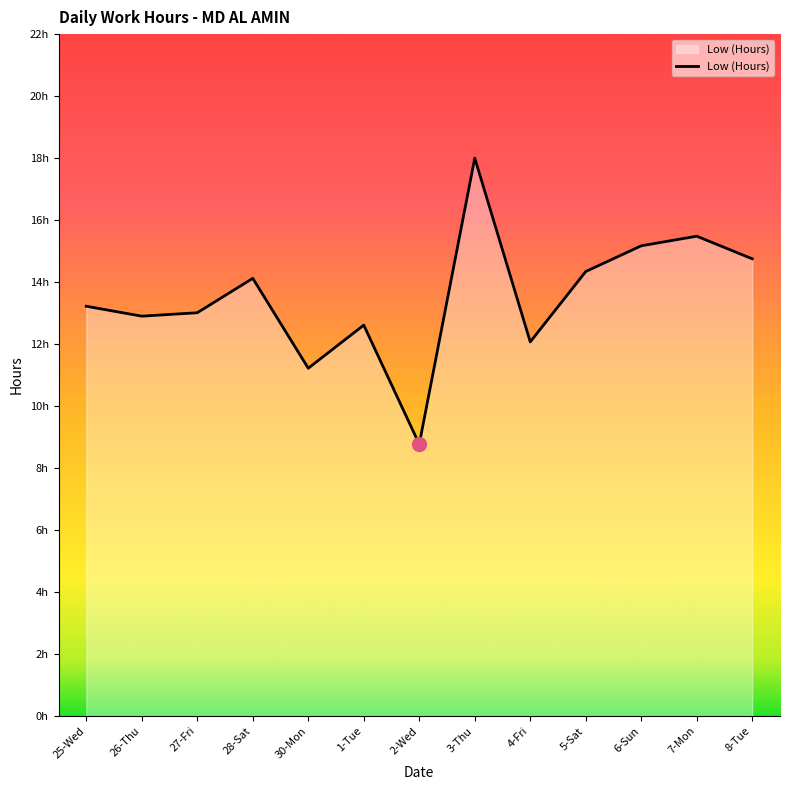

What is the greatest value displayed?

18.0